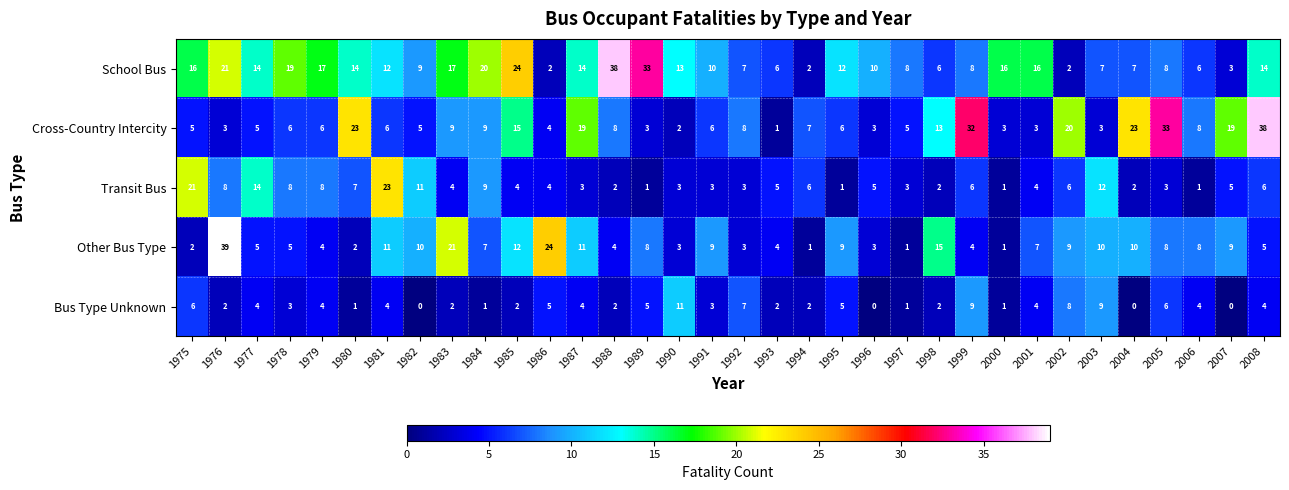

What is the sum of all Transit Bus values?

204